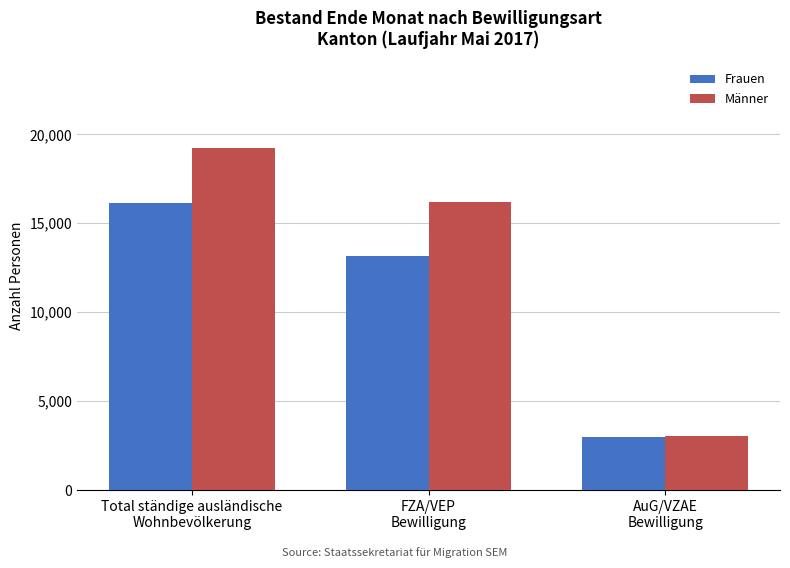

What is the minimum value shown in the chart?

2983